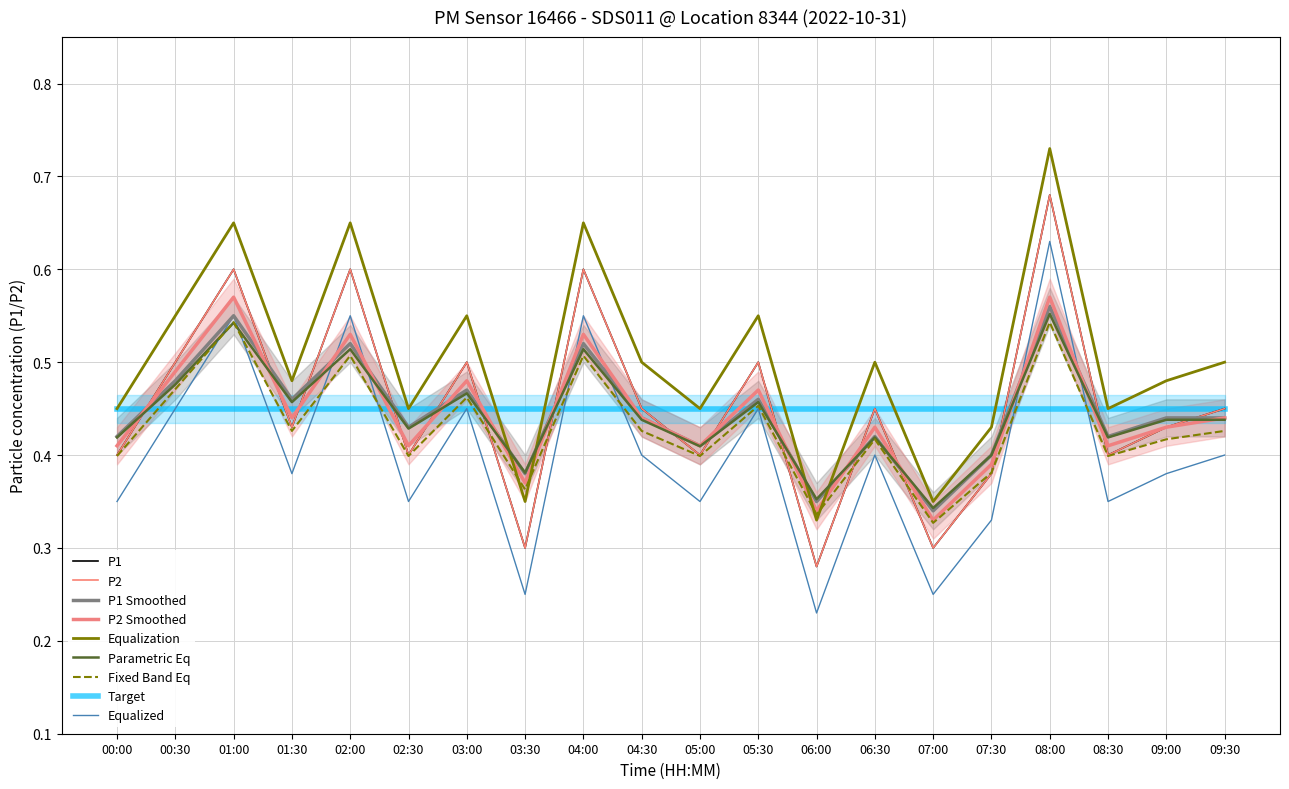

Is it true that P1 equals 0.7 at 04:30?

False